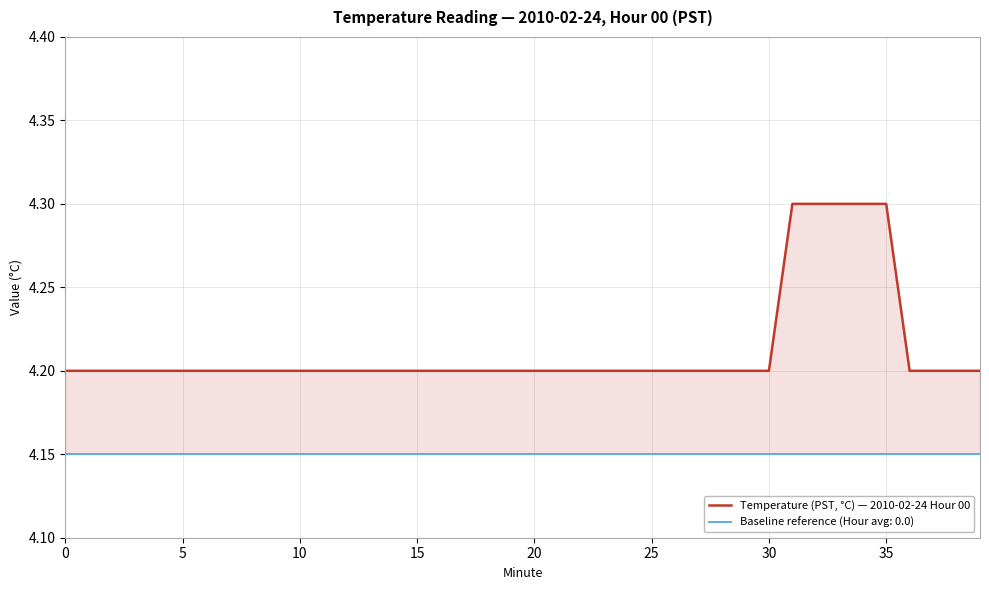

True or false: there are more than 0 points higher than both neighbors.

False